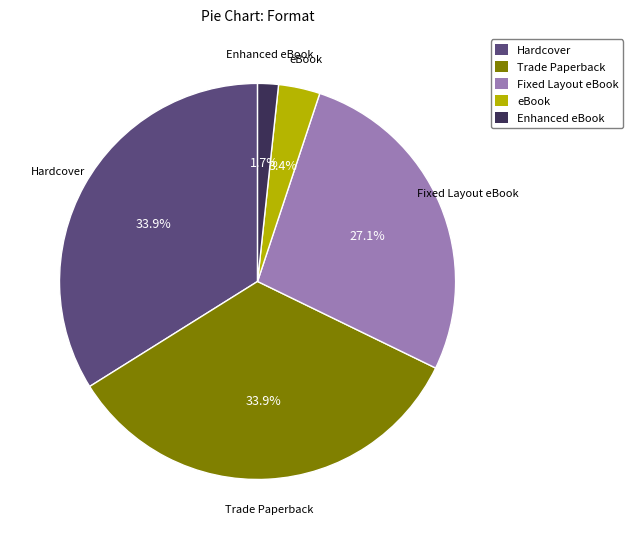

To the nearest percent, what is the difference between the Hardcover and Enhanced eBook slice percentages?

32%